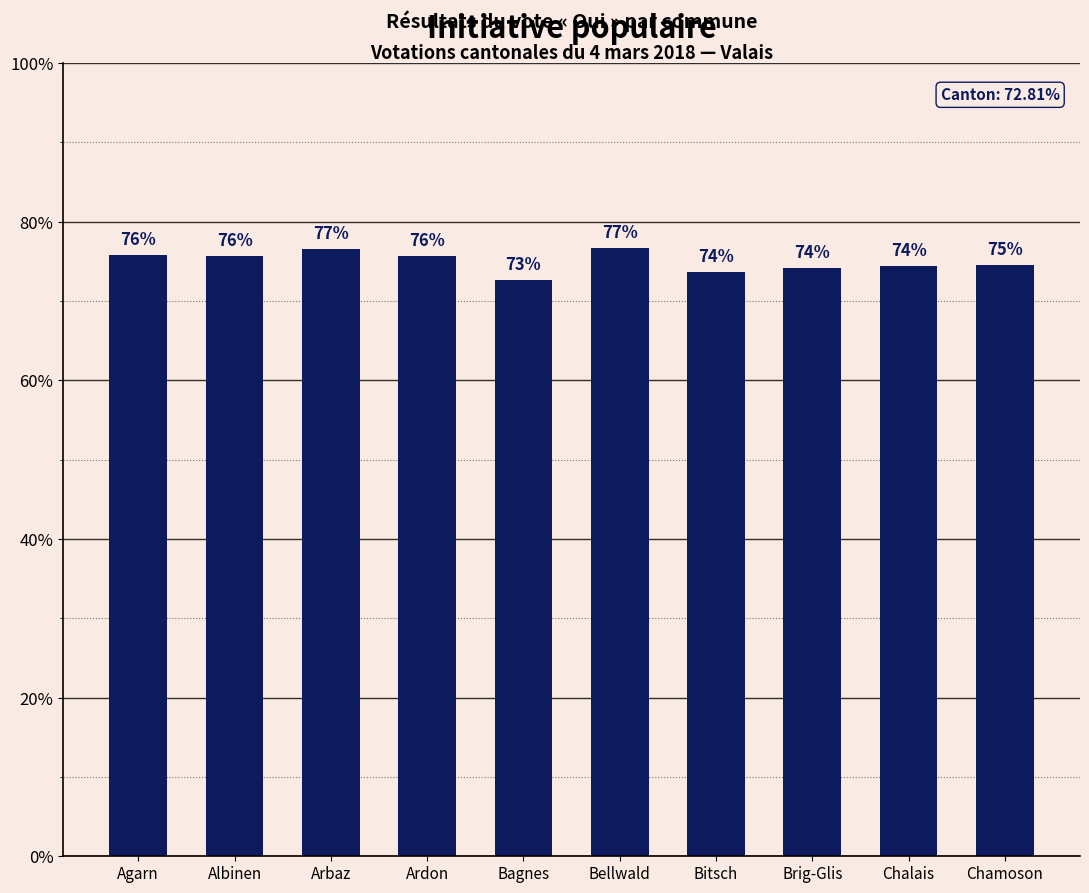

What is the sum of all values?

749.8